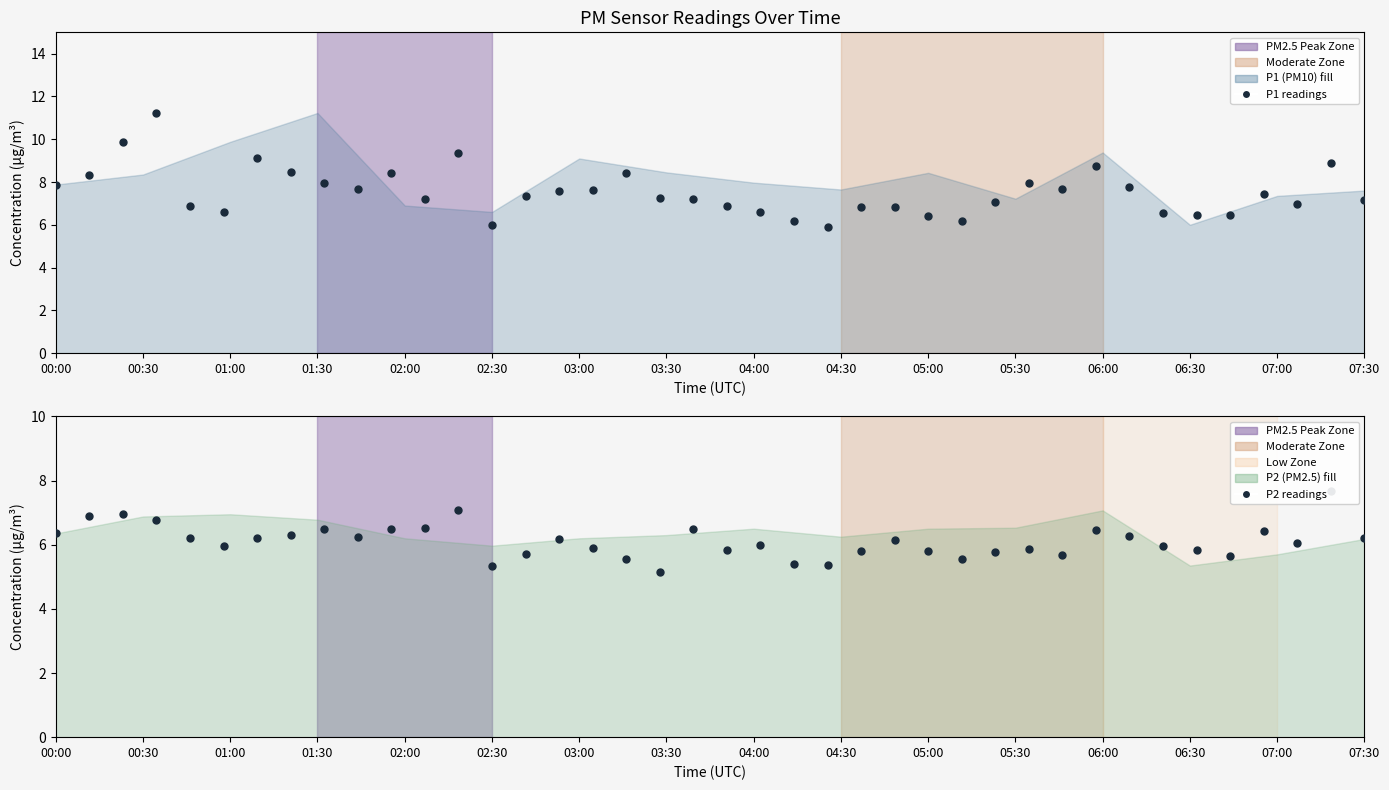

Which series has the largest Y range (max minus min)?

P1